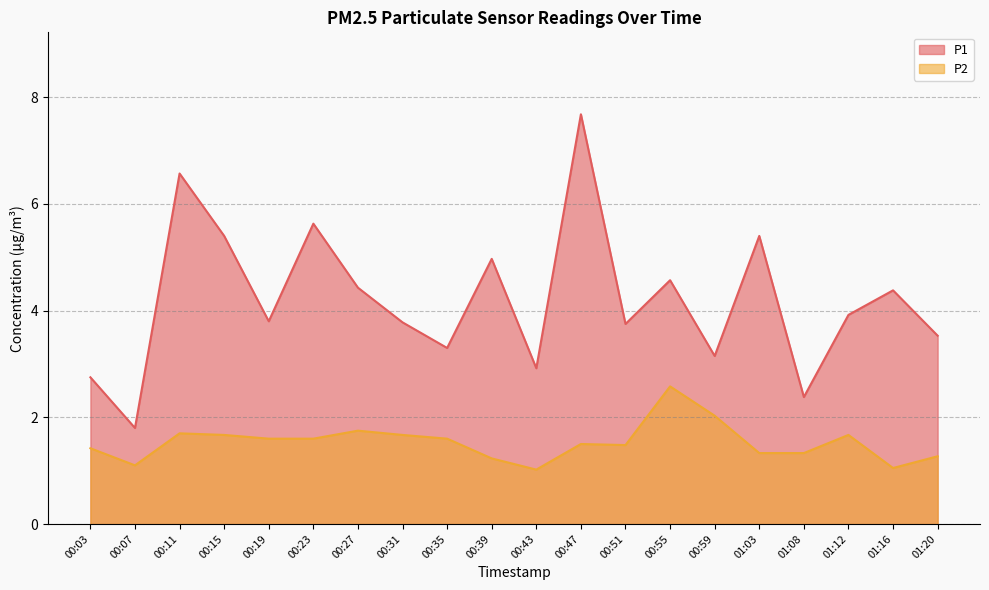

Count the number of categories in the chart.

20